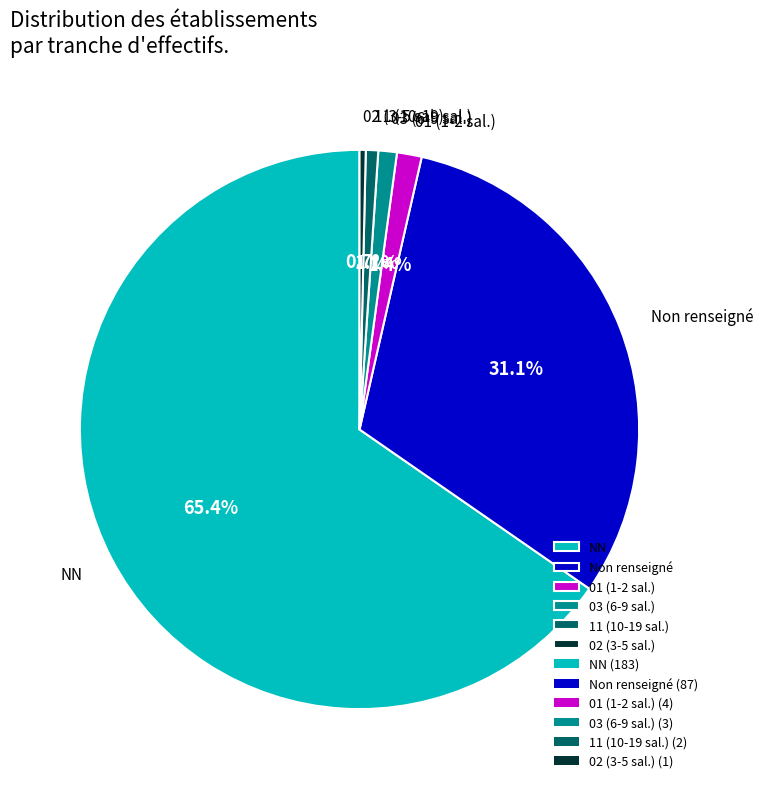

Approximately how many times larger is the value at 11 (10-19 sal.) compared to 02 (3-5 sal.)?

2.0